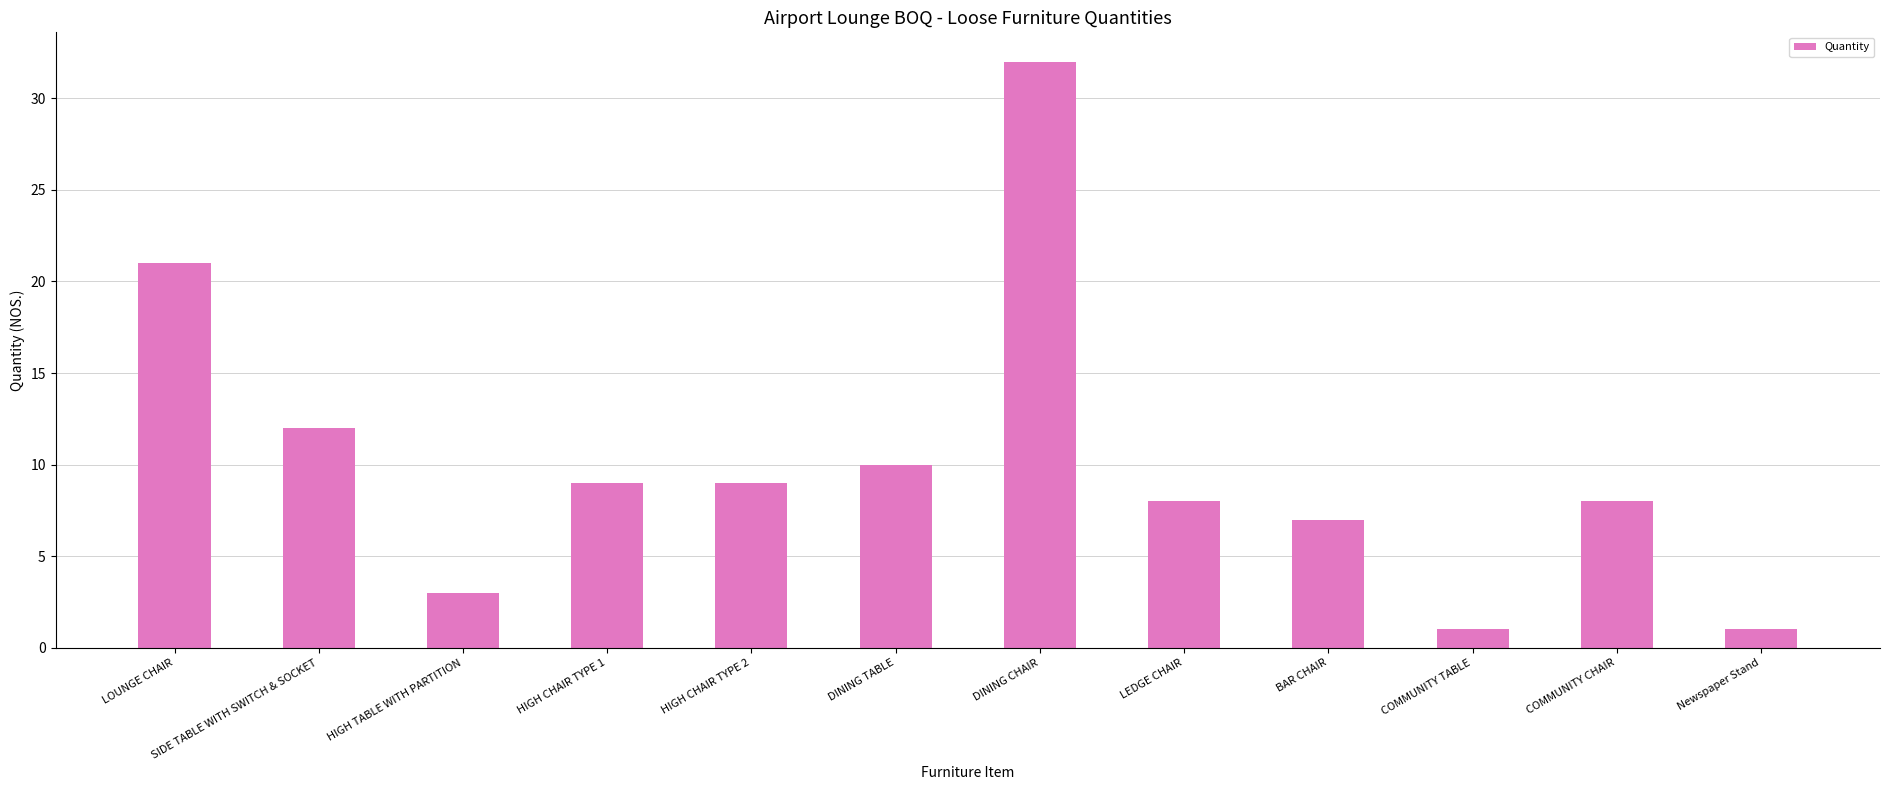

What is the label of the 1st bar from the right?

Newspaper Stand